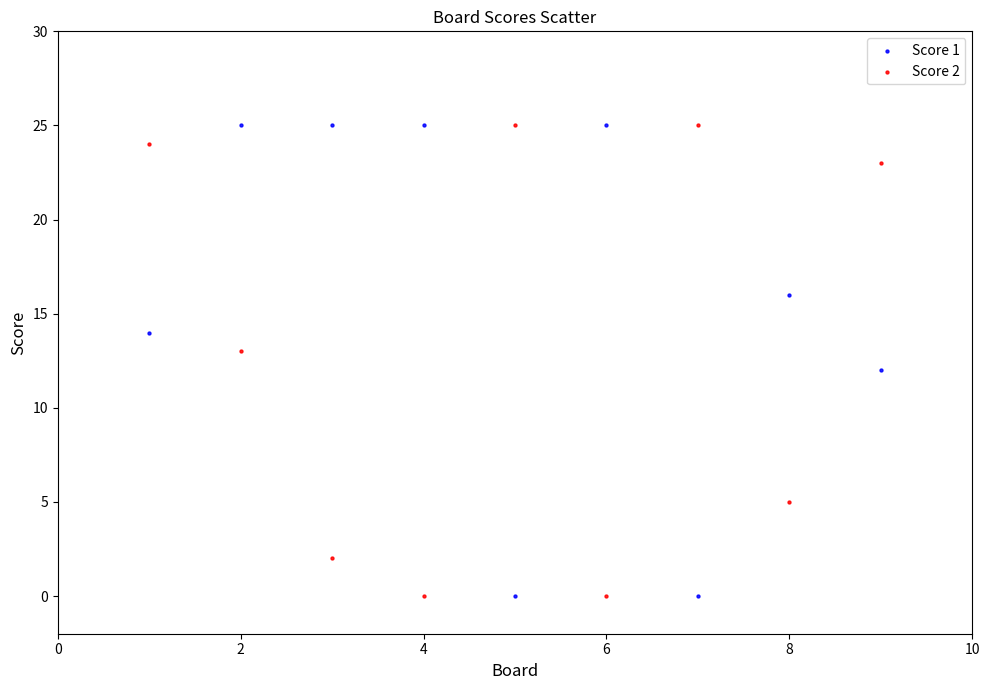

What is the X range (max minus min) for the scatter plot?

8